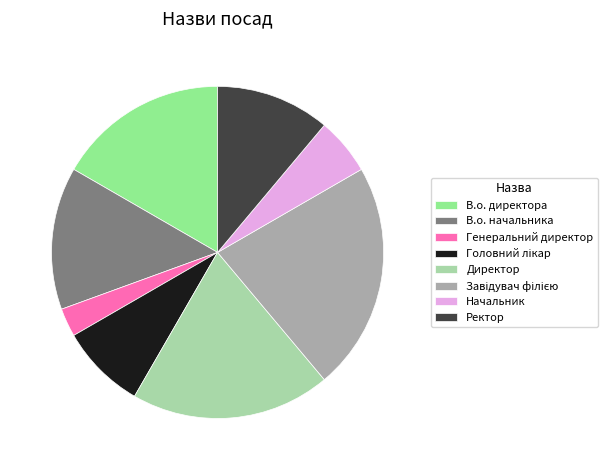

Count the number of slices in the pie.

8